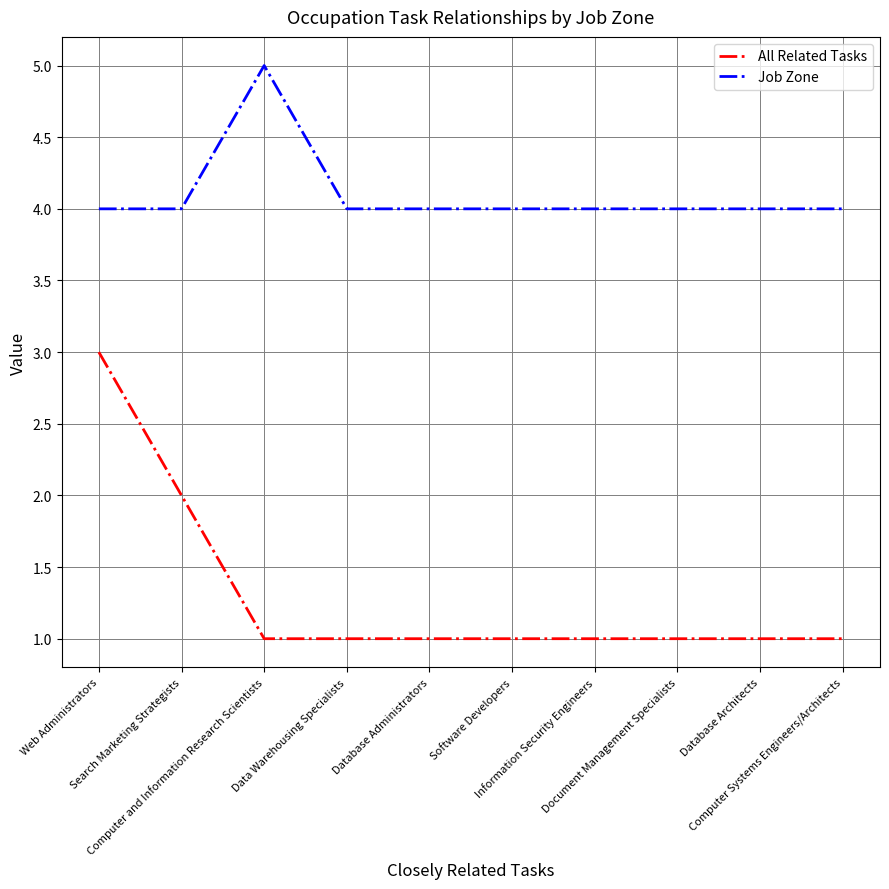

Is it true that All Related Tasks equals 2 at Document Management Specialists?

False